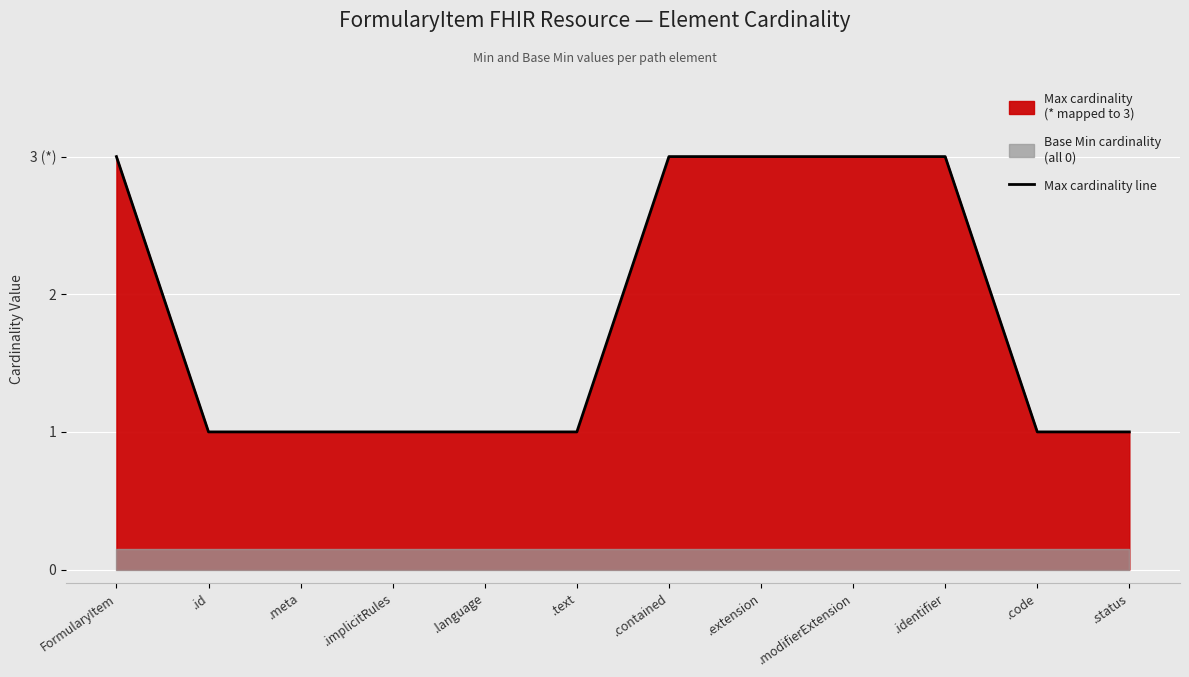

What is the average value?

2